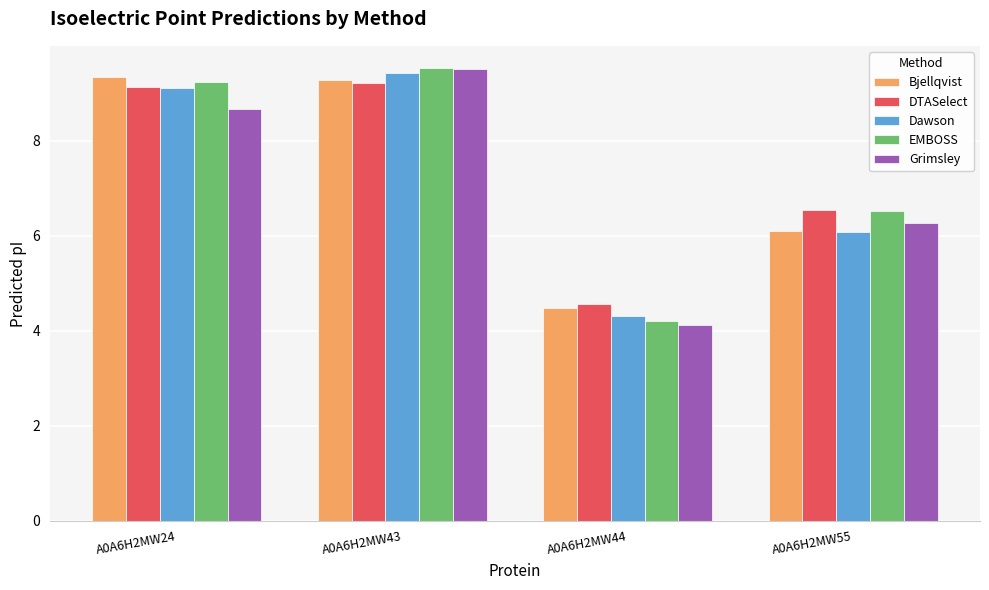

What are all the series names shown in the legend?

Bjellqvist, DTASelect, Dawson, EMBOSS, Grimsley